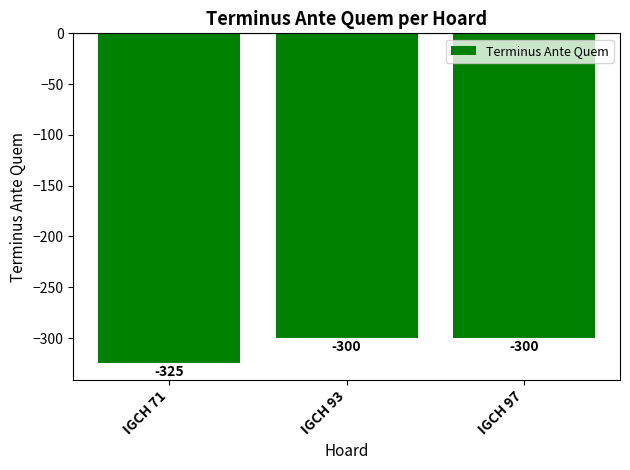

What is the change in value from IGCH 71 to IGCH 93?

+25